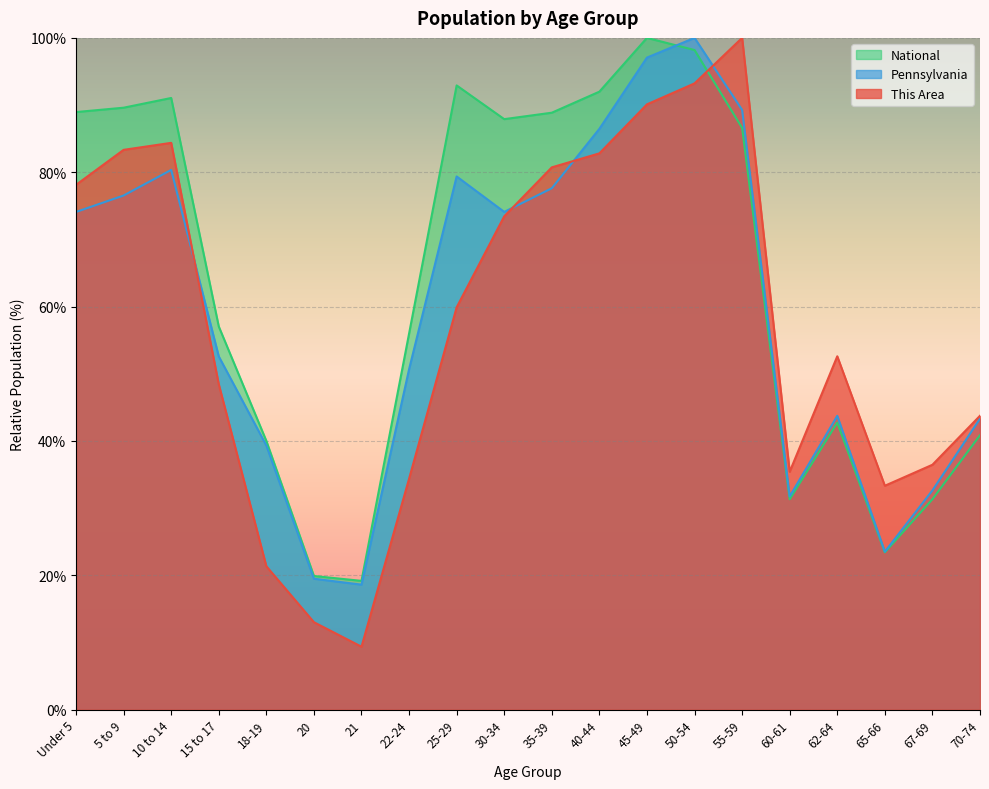

Where does the National series first go above 86?

Under 5